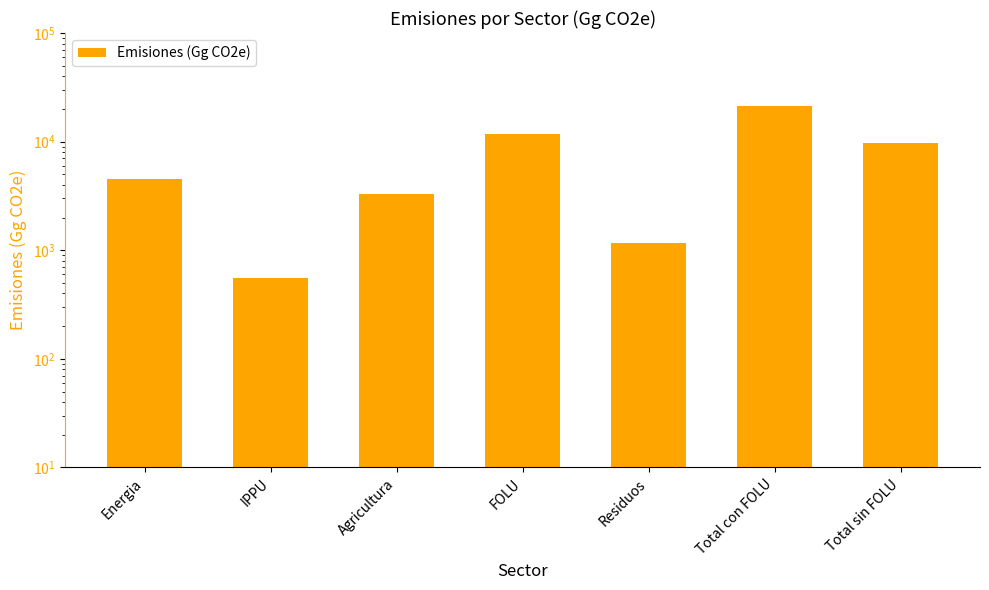

The value at IPPU is 170.7. True or false?

False